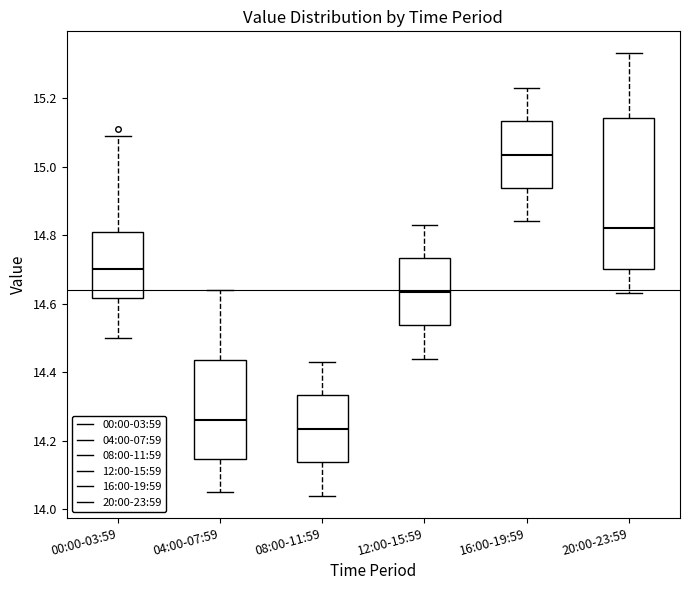

Reading left to right, read every box against the y-axis: the position of its median line, the range the box covers, and the ends of its whiskers. The values are not printed on the chart, so give them approximately, as read against the axis.

00:00-03:59: median 14.70, box 14.62 to 14.82, whiskers 14.50 to 15.10
04:00-07:59: median 14.26, box 14.14 to 14.44, whiskers 14.06 to 14.64
08:00-11:59: median 14.24, box 14.14 to 14.34, whiskers 14.04 to 14.44
12:00-15:59: median 14.64, box 14.54 to 14.74, whiskers 14.44 to 14.84
16:00-19:59: median 15.04, box 14.94 to 15.14, whiskers 14.84 to 15.24
20:00-23:59: median 14.82, box 14.70 to 15.14, whiskers 14.64 to 15.34